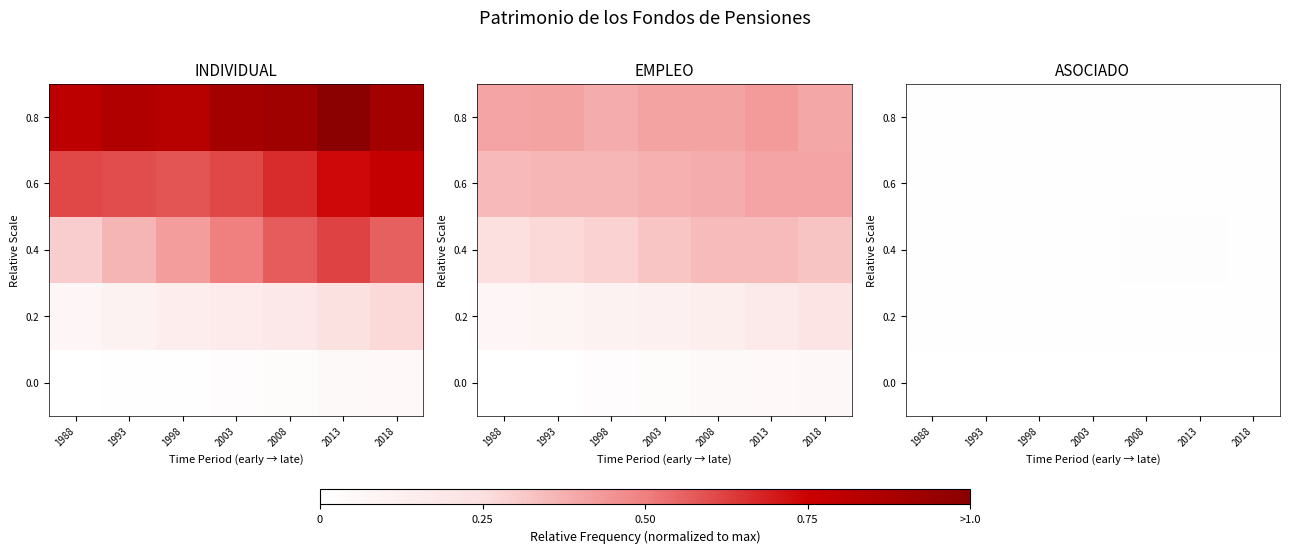

Which has a higher value, 2008 or 1998?

2008